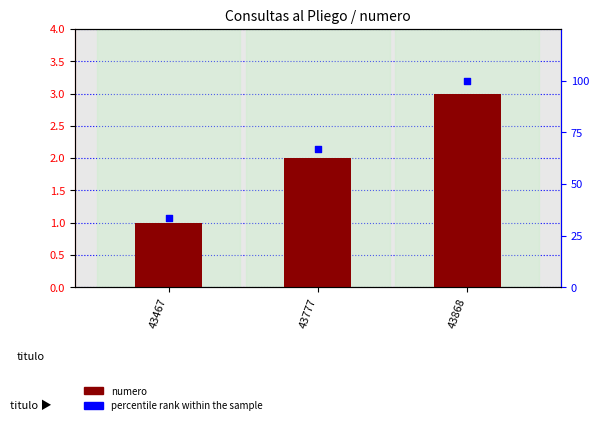

Which series reaches the maximum Y coordinate?

percentile rank within the sample